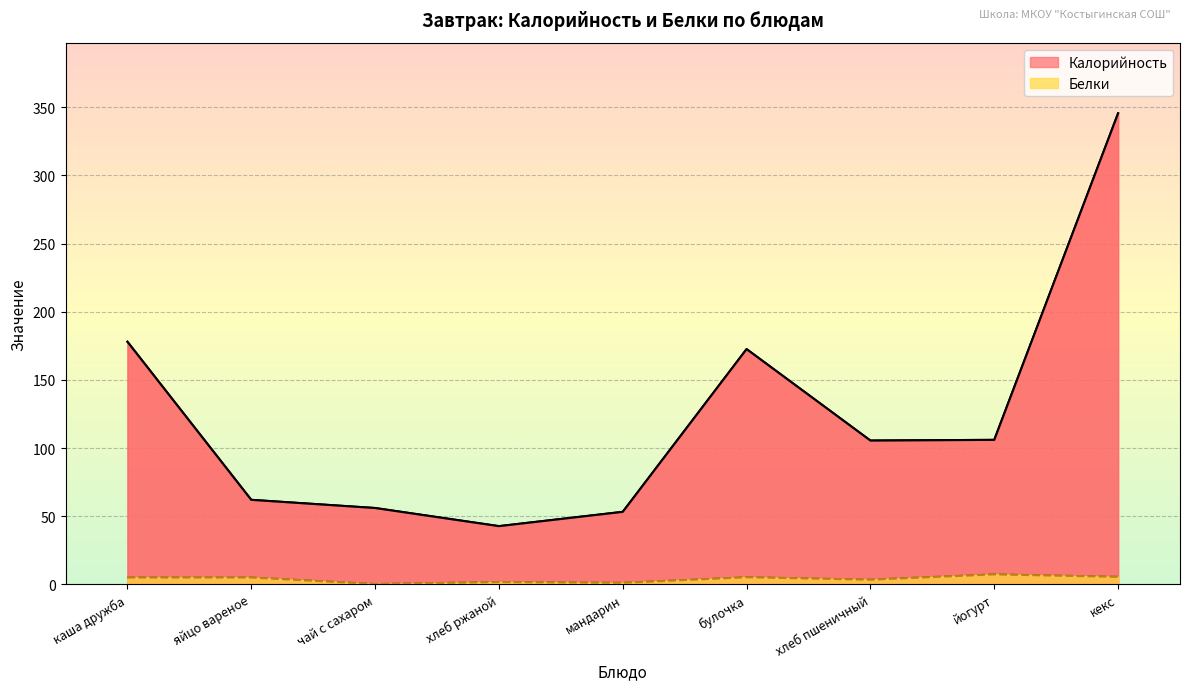

Between булочка and хлеб пшеничный, which series saw the biggest shift?

Калорийность